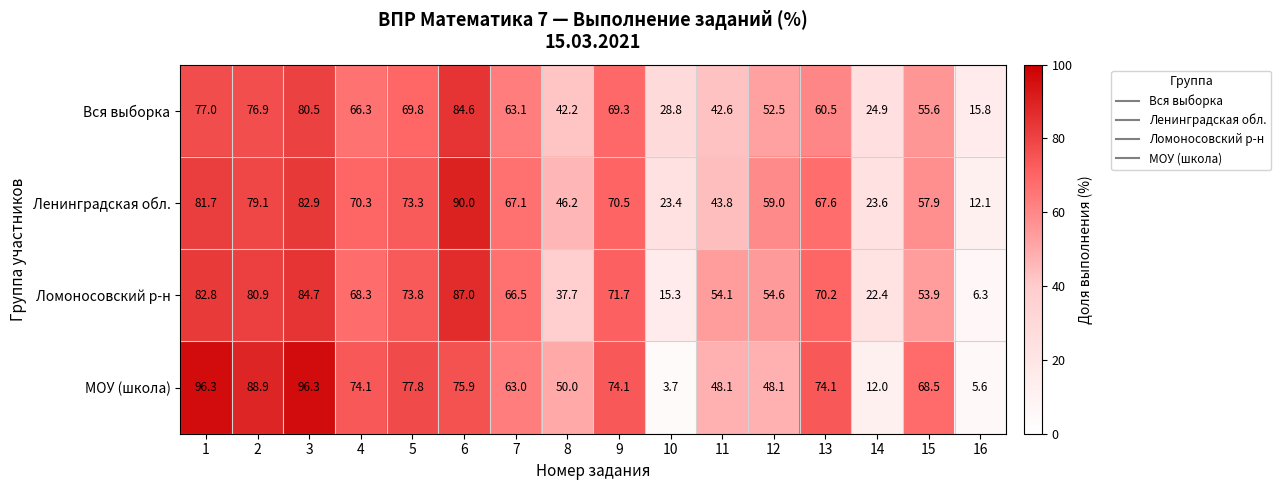

Where does the Вся выборка series first go above 63?

1